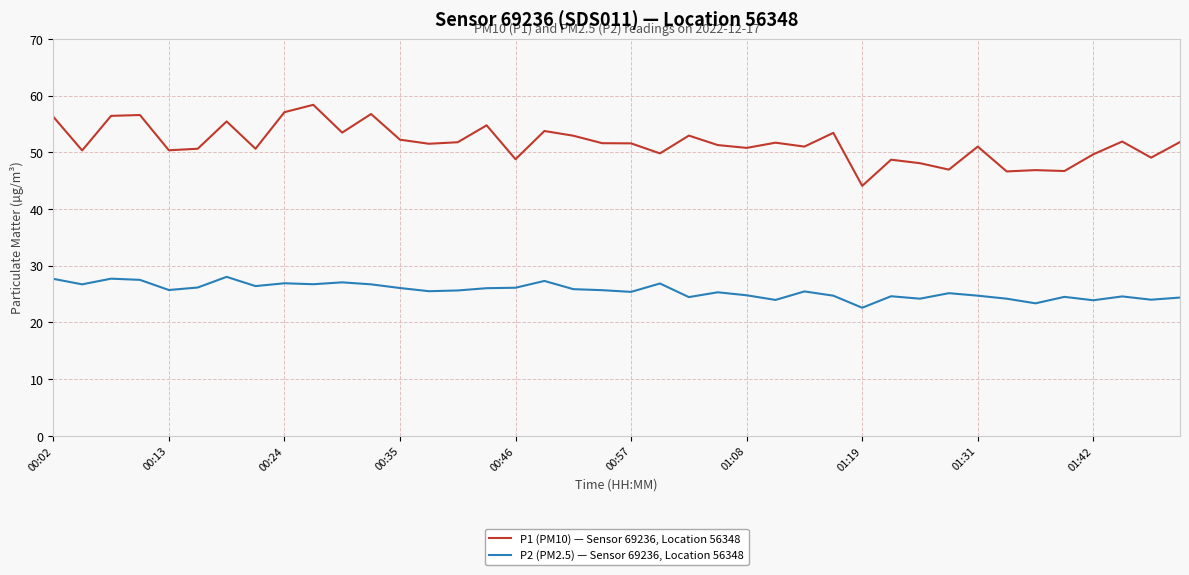

What is the difference between the maximum and minimum values in the P1 (PM10) — Sensor 69236, Location 56348 series?

14.3